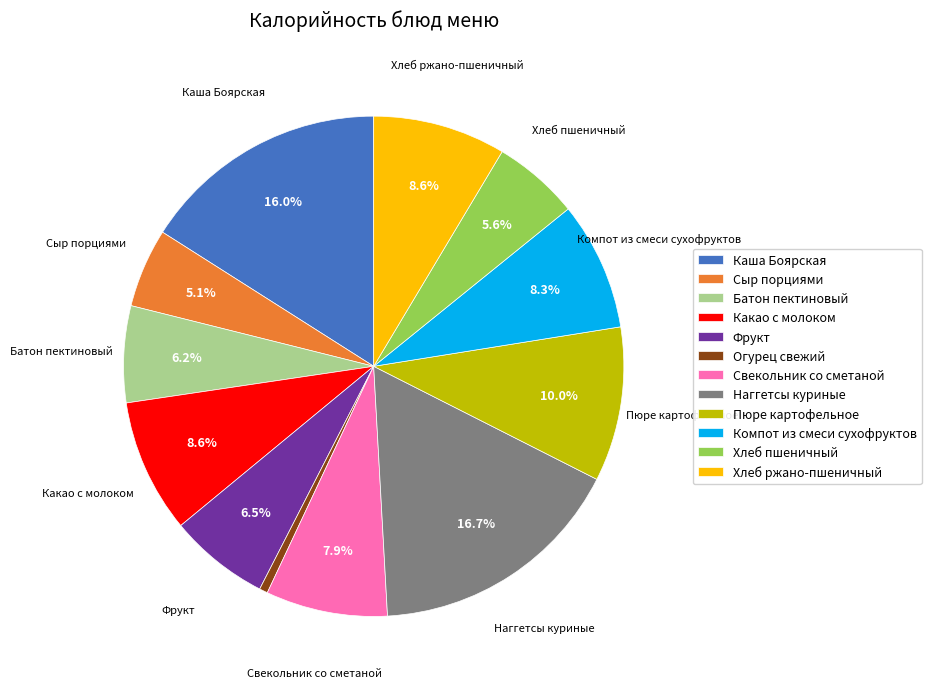

Count the number of slices in the pie.

12